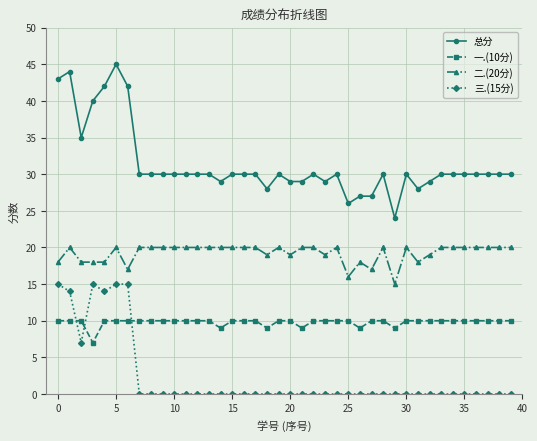

True or false: 总分 has more than 0 points higher than both neighbors.

True